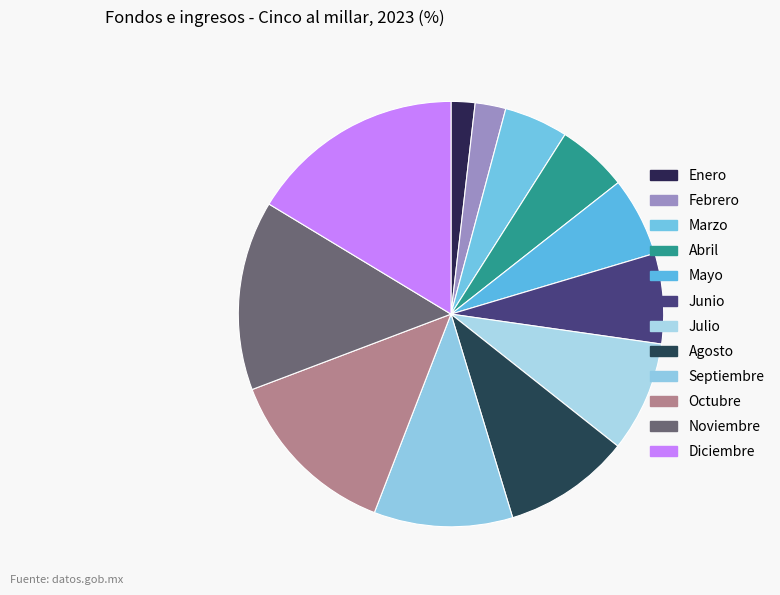

Count the number of slices in the pie.

12